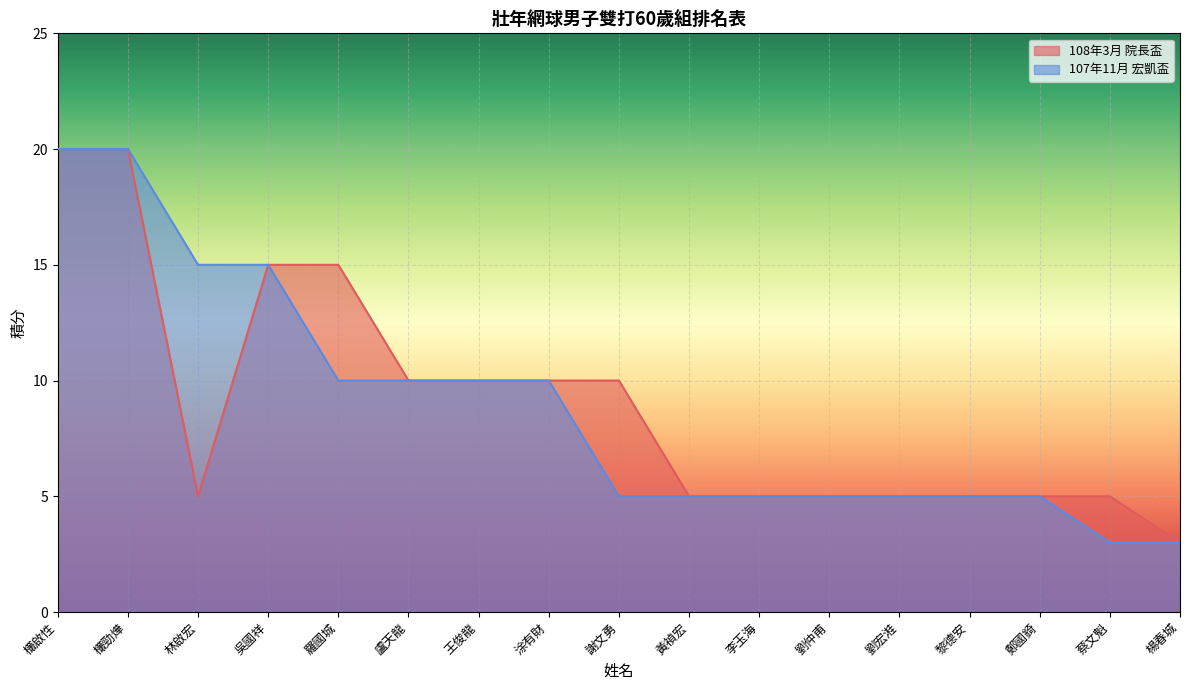

Reading right to left, transcribe all the data shown in this chart.

108年3月 院長盃: 3	5	5	5	5	5	5	5	10	10	10	10	15	15	5	20	20
107年11月 宏凱盃: 3	3	5	5	5	5	5	5	5	10	10	10	10	15	15	20	20